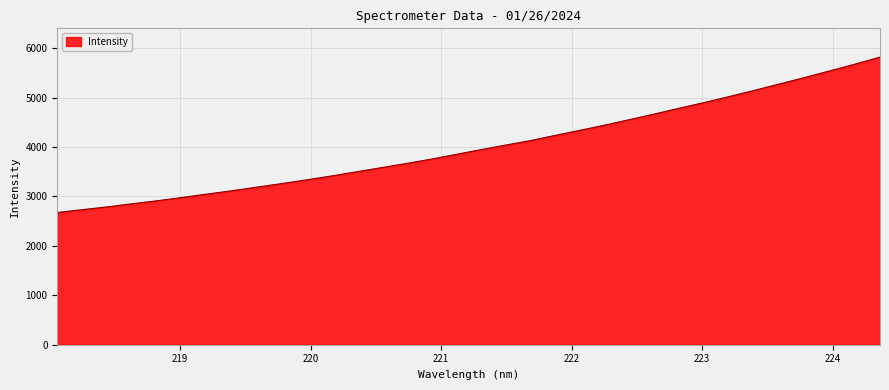

What is the difference between the maximum and minimum values?

3143.1